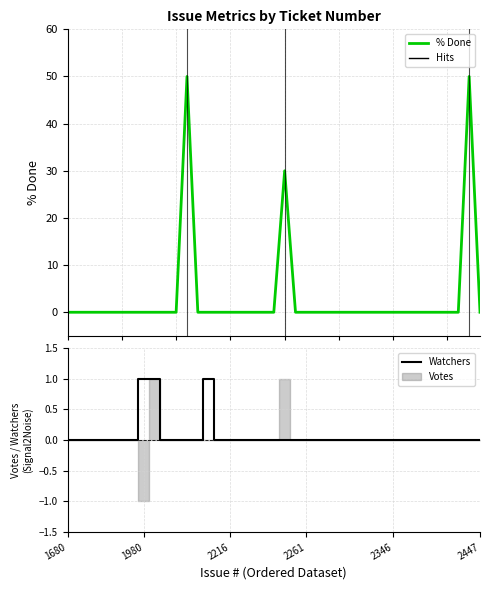

True or false: Watchers and % Done cross at least once.

False